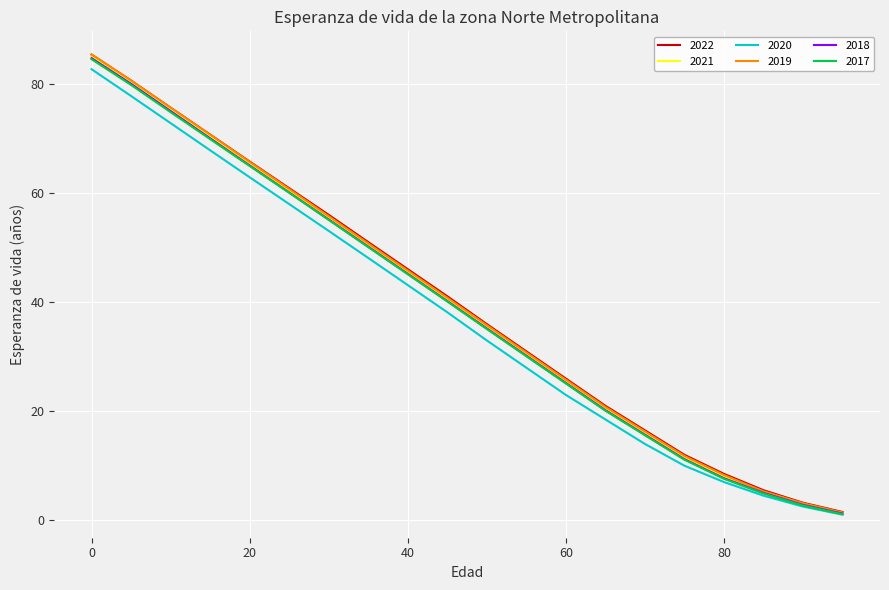

What is the average value of the 2020 series?

37.3